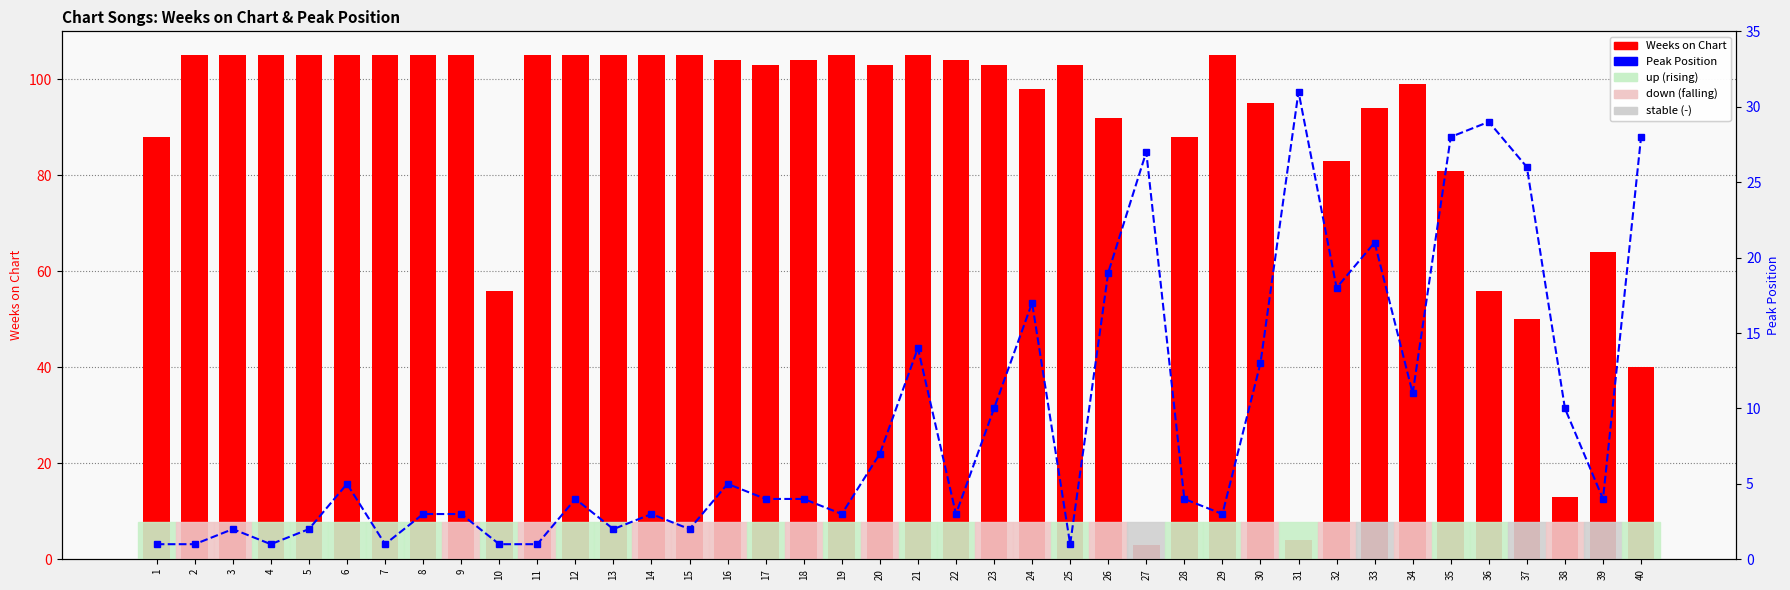

Rank the series by their average value, from highest to lowest.

Weeks on Chart, Peak Position